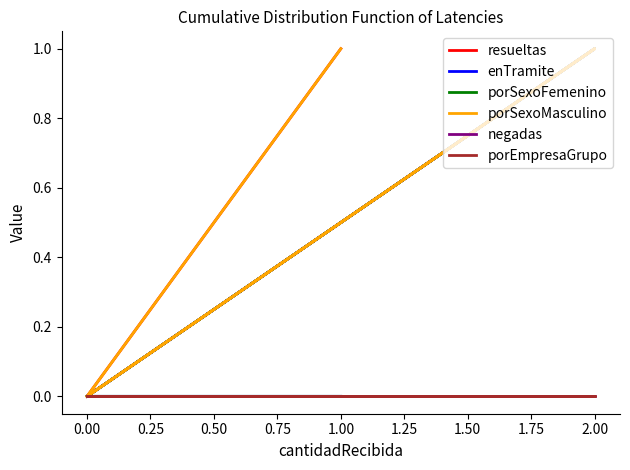

True or false: negadas and porSexoMasculino cross at least once.

False